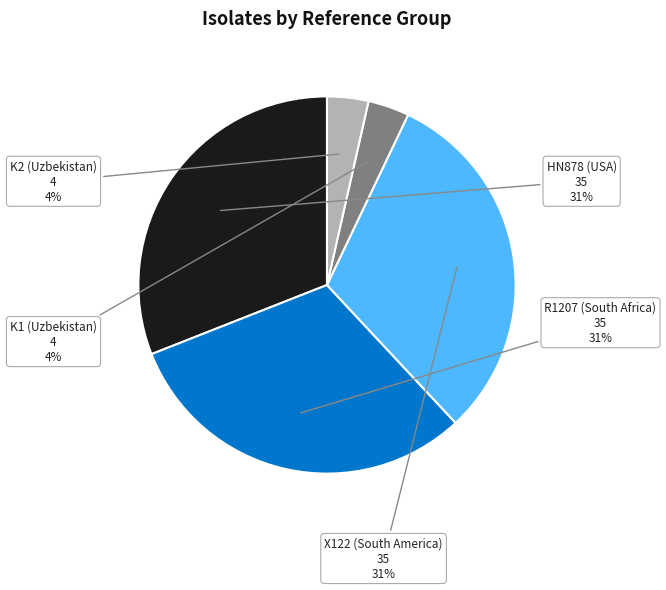

To the nearest percent, what is the difference between the largest and smallest slice percentages?

27%